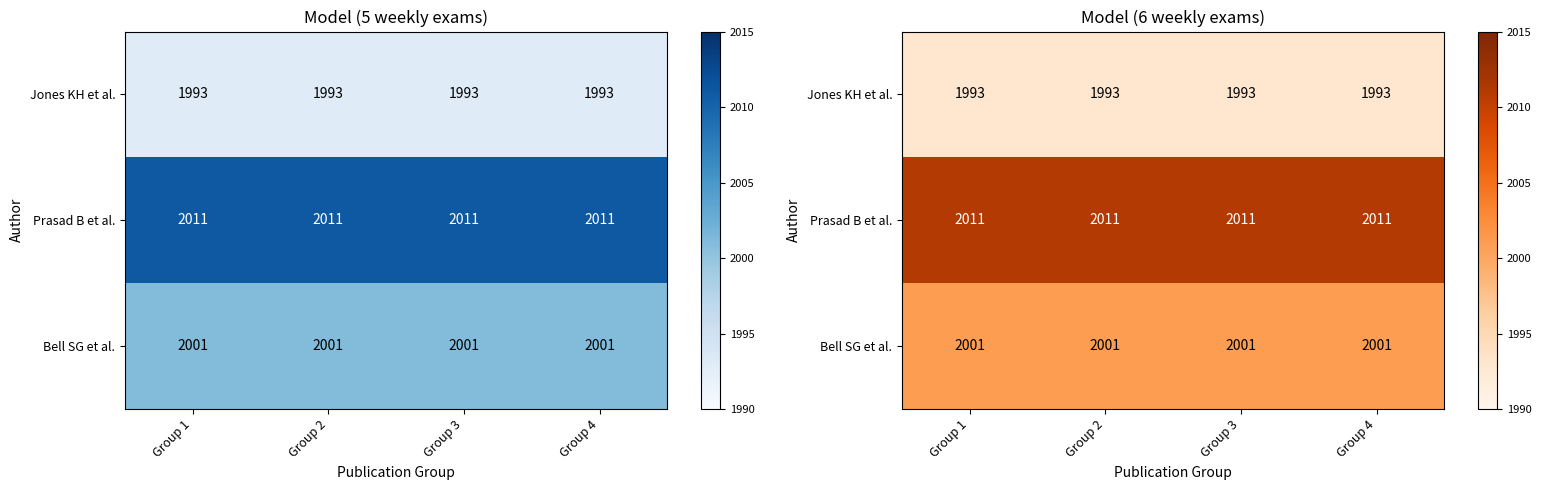

Is the value of Bell SG et al. at Group 4 greater than the value of Jones KH et al. at Group 3?

Yes